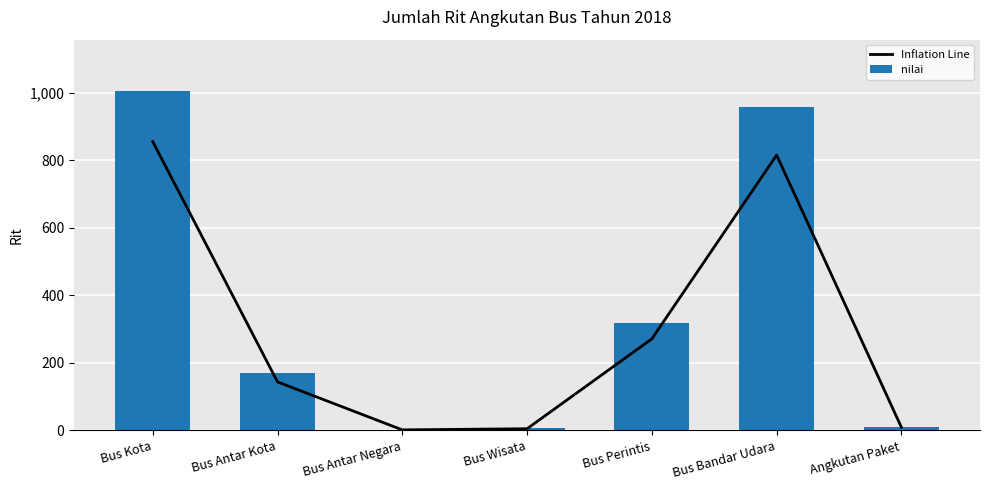

Reading left to right, extract all data points from this chart.

Inflation Line: Bus Kota=855.1	Bus Antar Kota=143.7	Bus Antar Negara=1.7	Bus Wisata=5.1	Bus Perintis=271.1	Bus Bandar Udara=815.1	Angkutan Paket=9.3
nilai: Bus Kota=1006.0	Bus Antar Kota=169.0	Bus Antar Negara=2.0	Bus Wisata=6.0	Bus Perintis=319.0	Bus Bandar Udara=959.0	Angkutan Paket=11.0